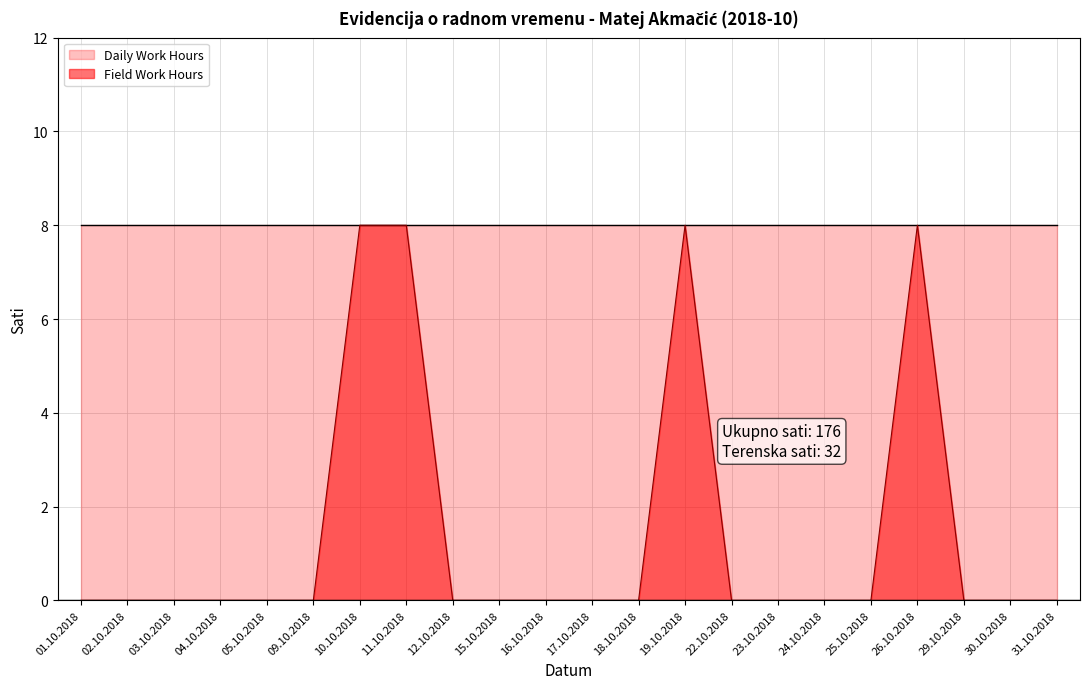

What is the greatest value displayed?

8